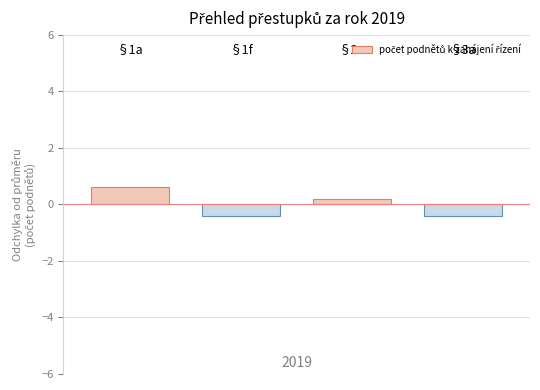

What is the value of the 3rd bar from the left?

0.2